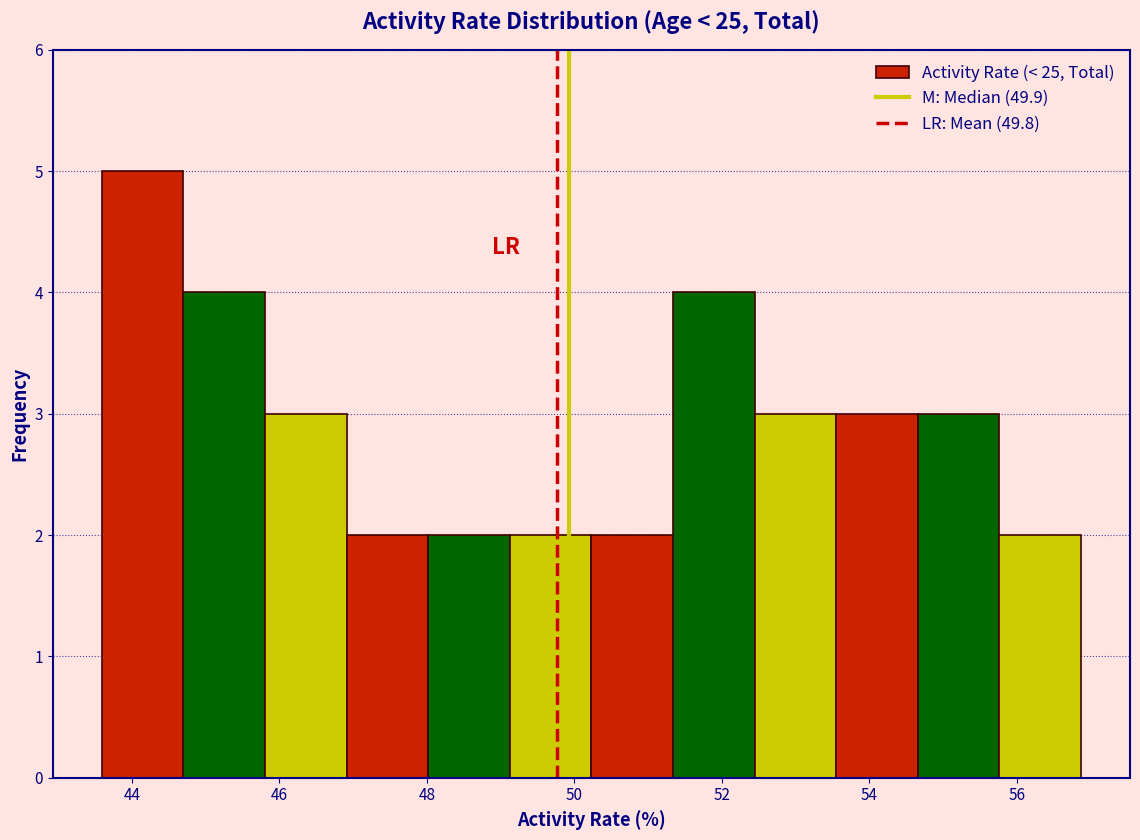

Which range on the x-axis has the tallest bar?

43.6 to 44.6